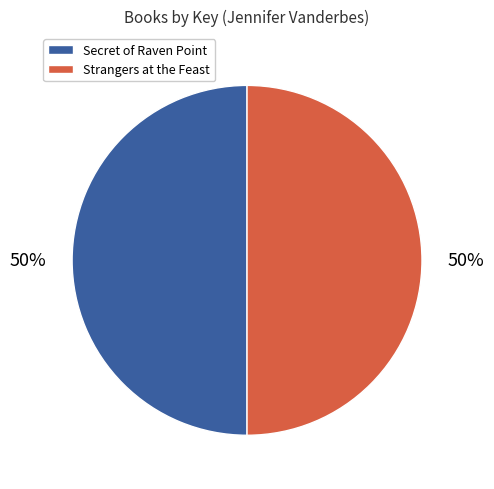

To the nearest percent, what portion does Secret of Raven Point represent?

50%